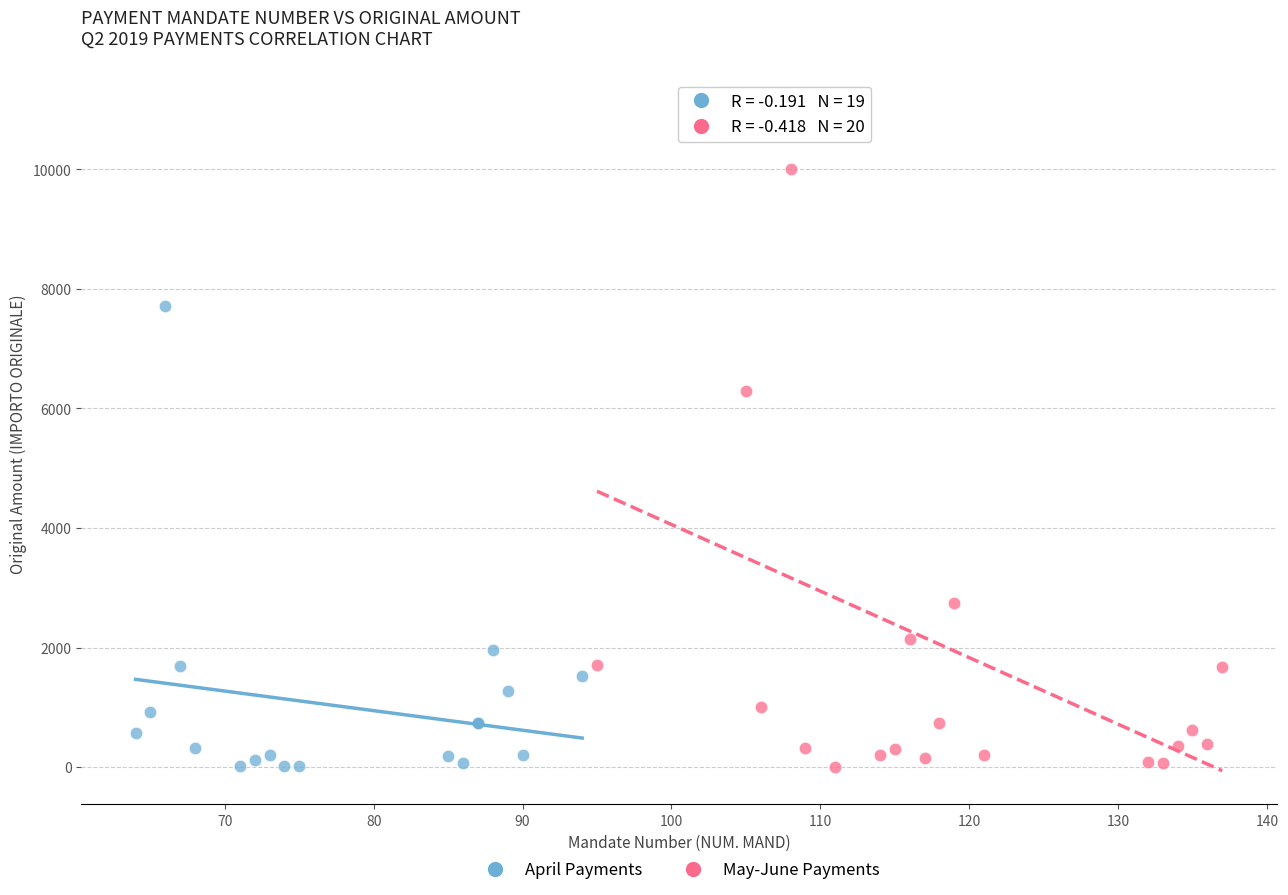

Which series has the largest Y range (max minus min)?

May-June Payments